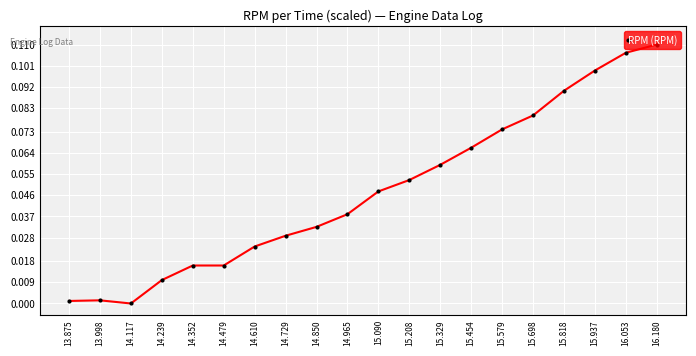

True or false: the data has more than 2 interior local peaks.

False